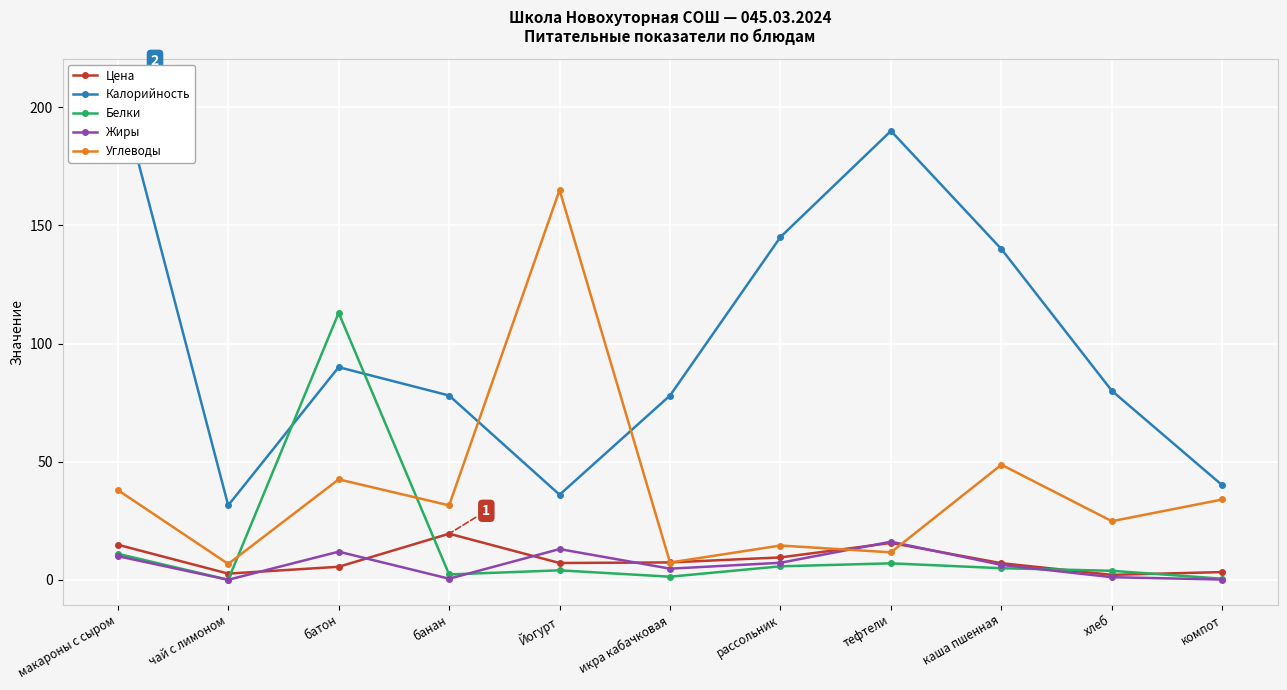

True or false: Жиры has a value of 10.7 at каша пшенная.

False